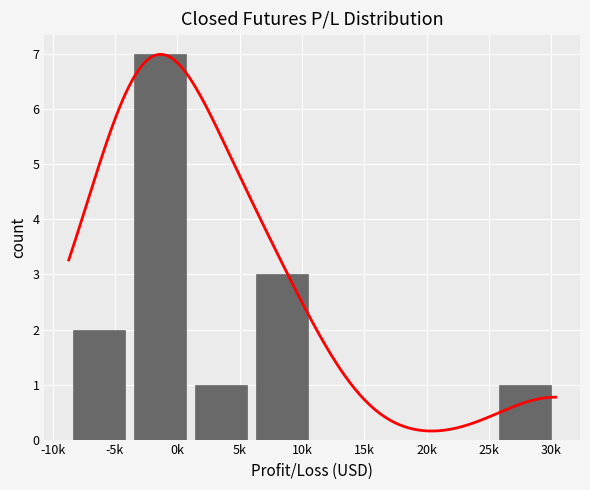

What is the value of the 4th bar from the left?

3